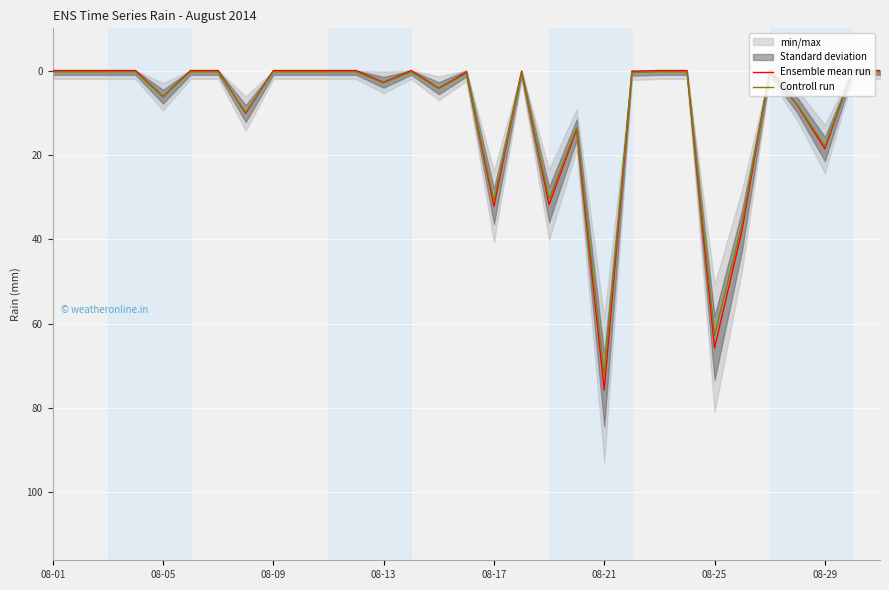

The value of Ensemble mean run at 08-17 is 32.2. True or false?

True